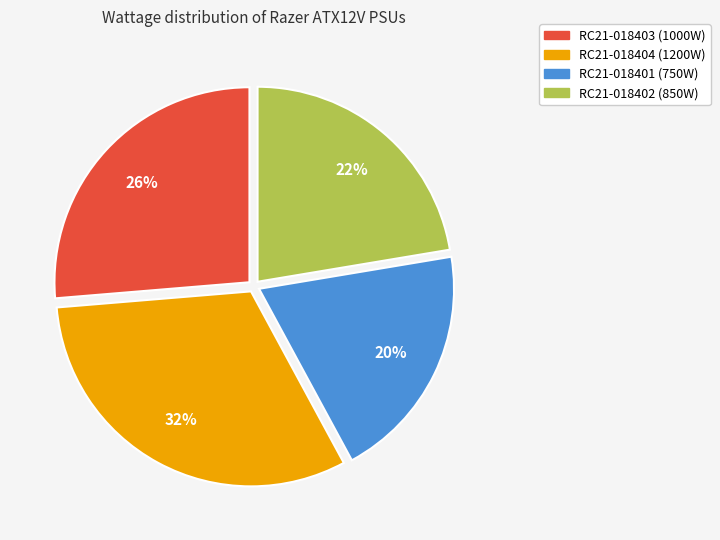

Combined, do RC21-018403 and RC21-018402 account for over 50%?

No